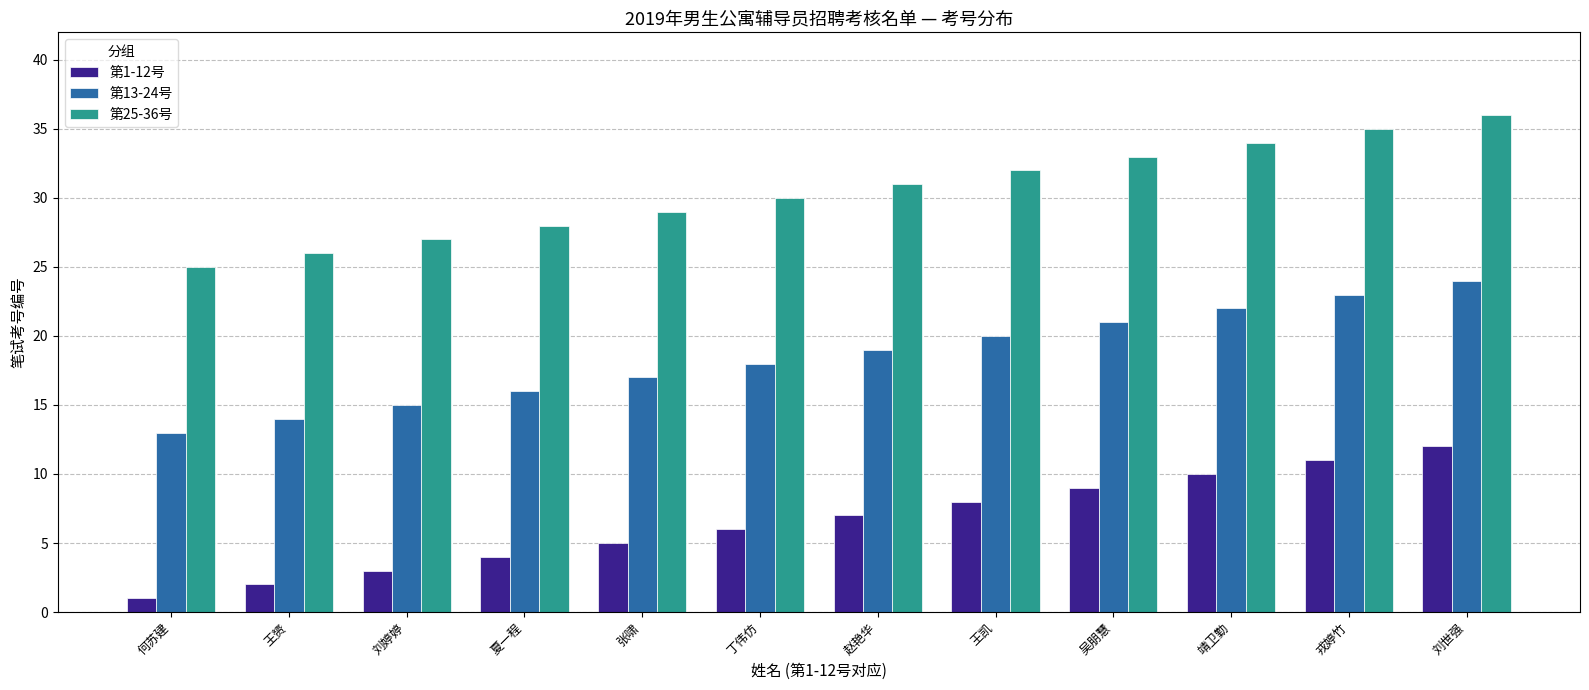

List the labels in order of 第25-36号 value, smallest first.

何苏建, 王赟, 刘婷婷, 夏一程, 张啸, 丁伟仿, 赵艳华, 王凯, 吴朋慧, 靖卫勤, 戎婷竹, 刘世强